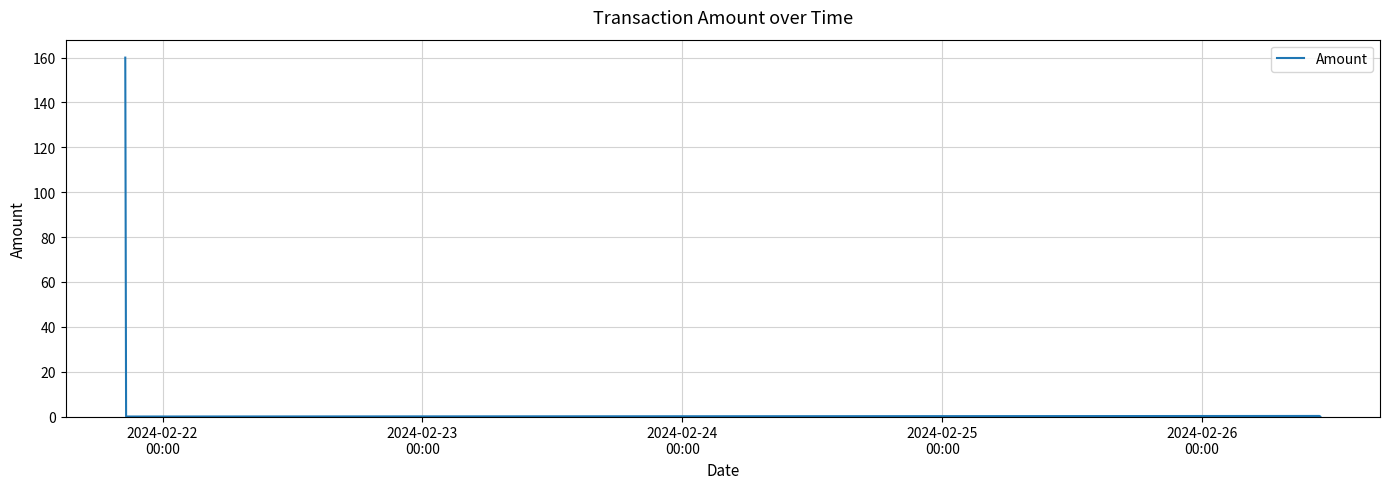

List the labels in order of value, smallest first.

2024-02-23
00:00, 2024-02-25
00:00, 2024-02-26
00:00, 2024-02-24
00:00, 2024-02-22
00:00